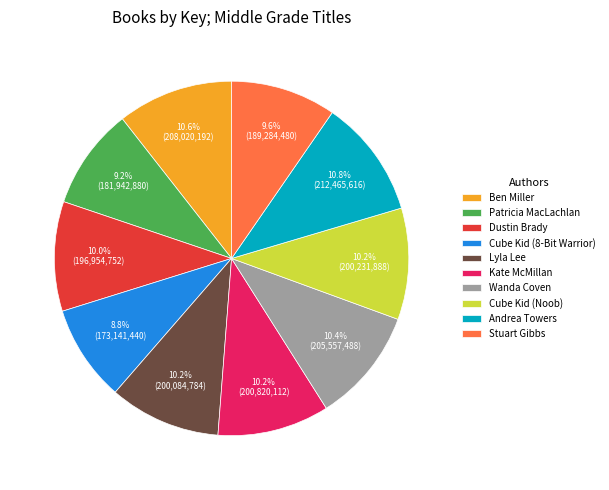

Is the sum of Cube Kid (Noob) and Wanda Coven greater than half?

No